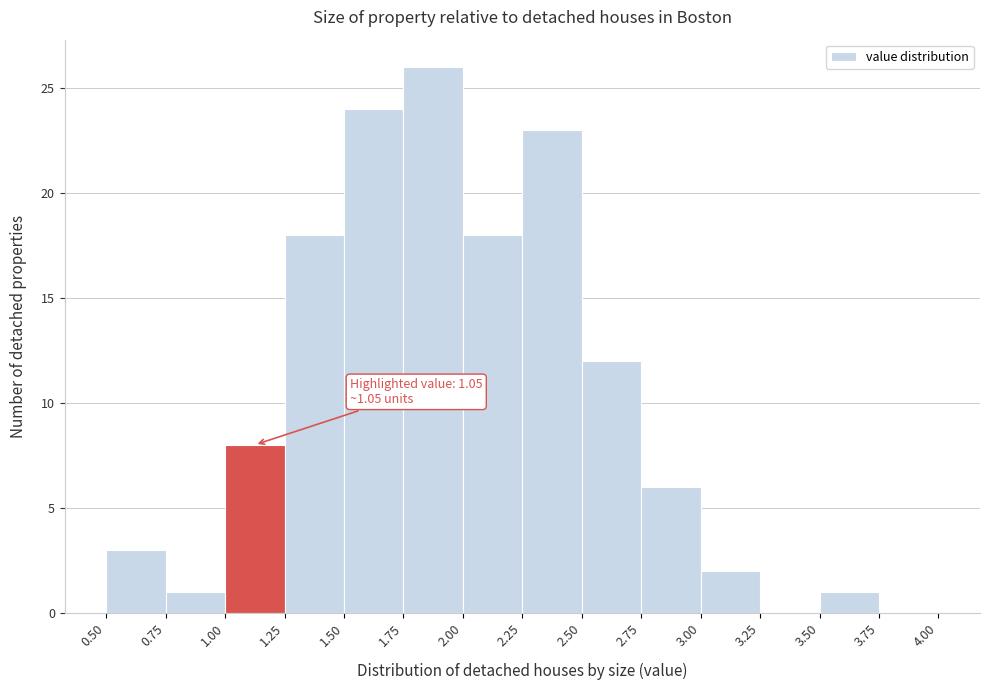

Which range on the x-axis has the tallest bar?

1.75 to 2.00